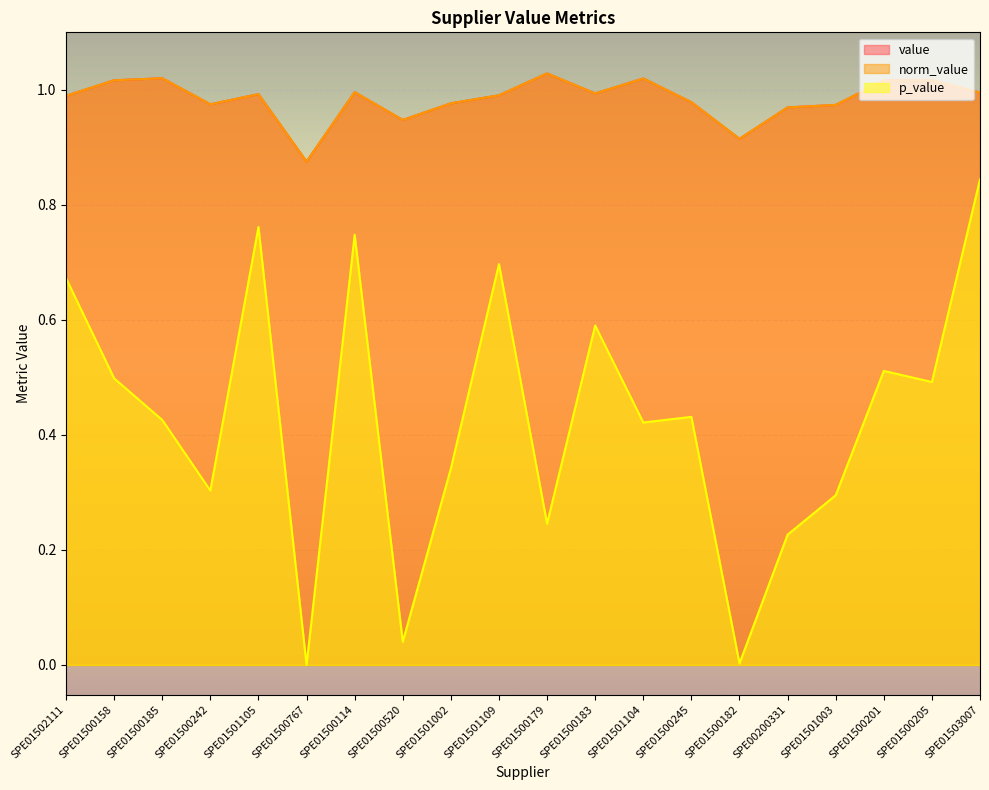

Where is the first local minimum for p_value?

SPE01500242